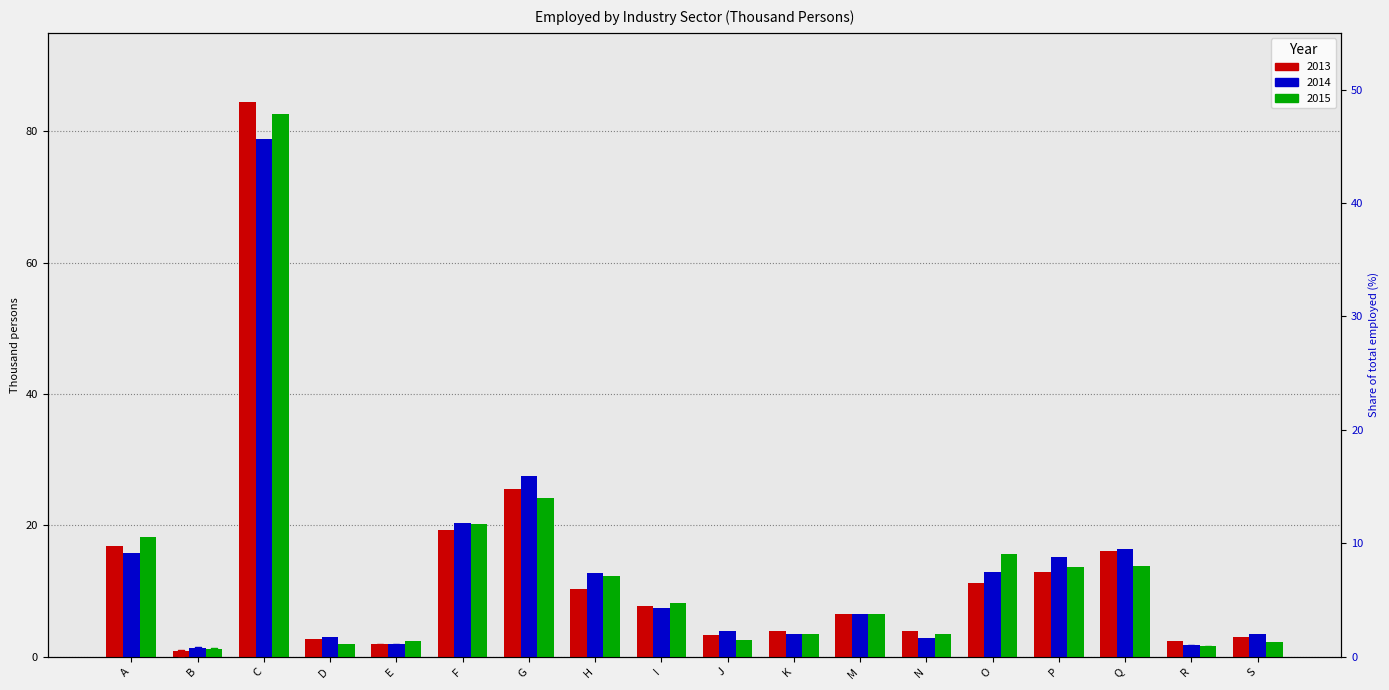

Which series has the largest Y range (max minus min)?

% 2013